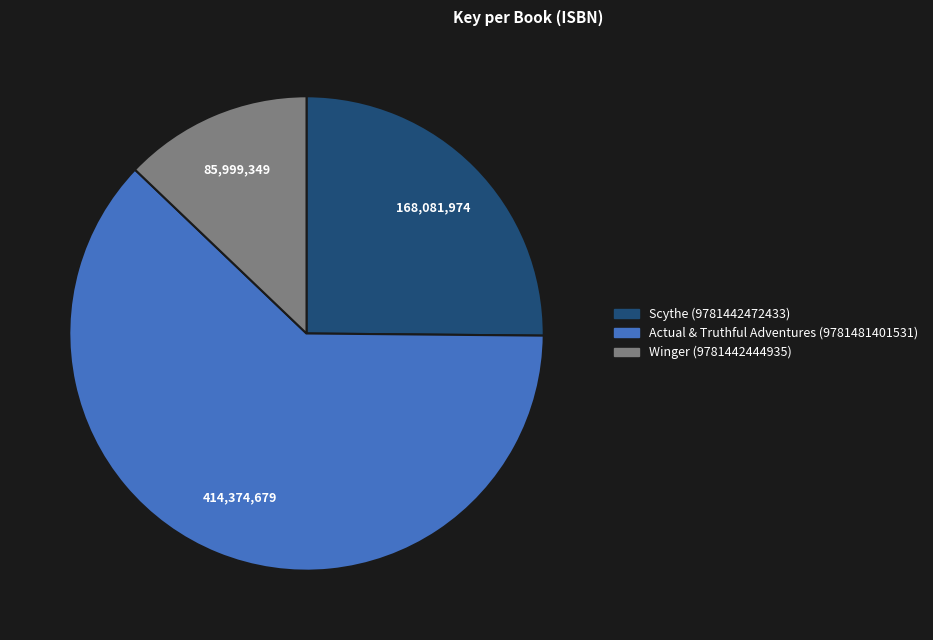

Count the number of slices in the pie.

3